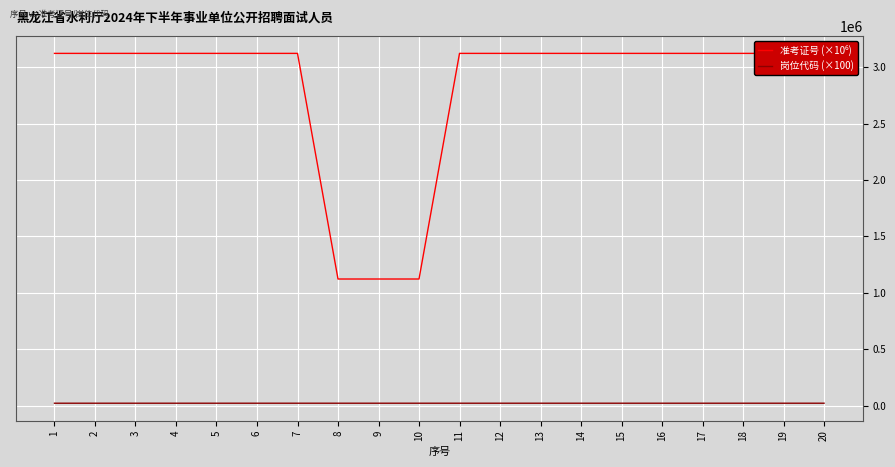

Which category has the highest value in the 岗位代码 (×100) series?

19